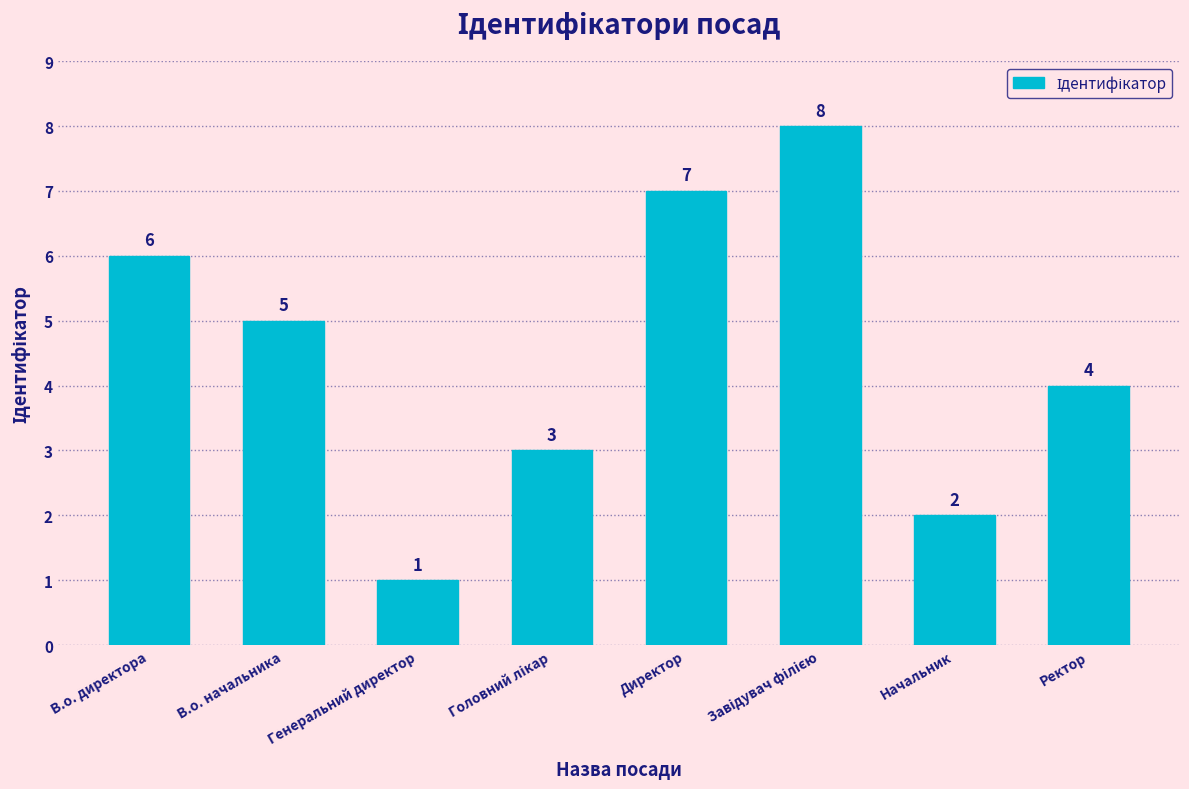

What is the label of the 1st bar from the left?

В.о. директора